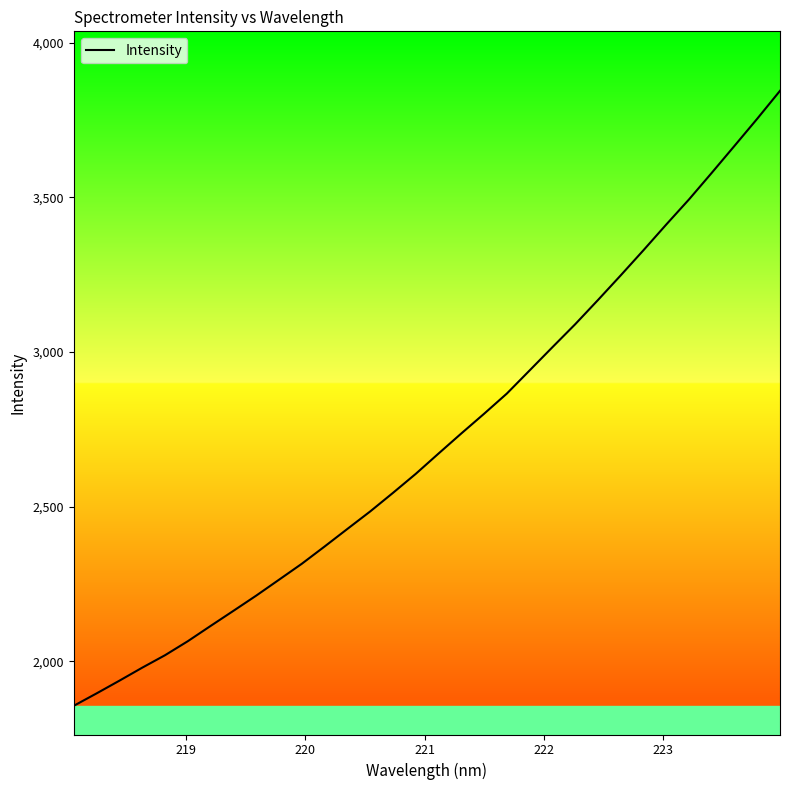

How many lines are shown in the chart?

1